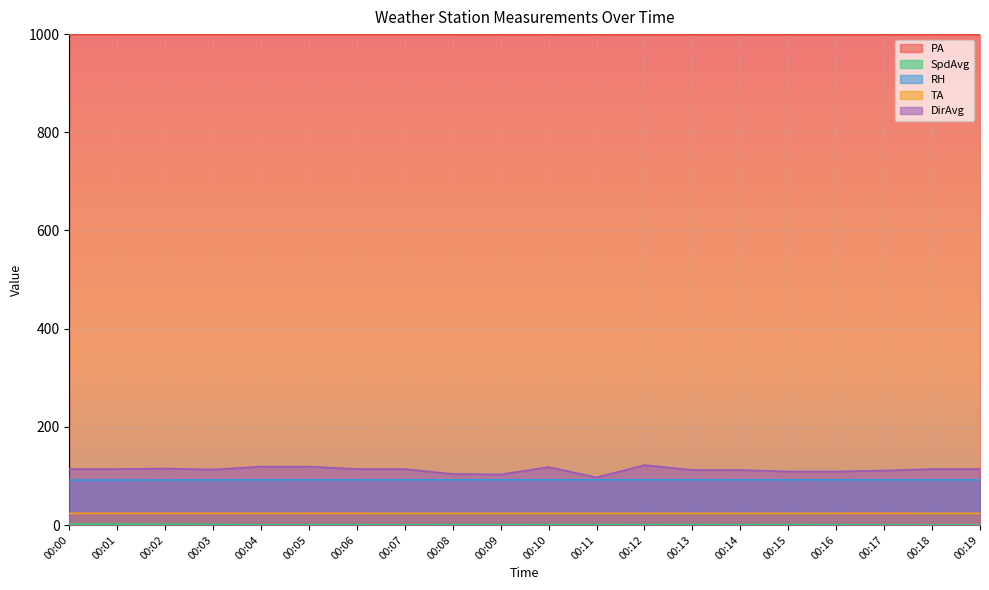

True or false: RH and PA intersect in this chart.

False